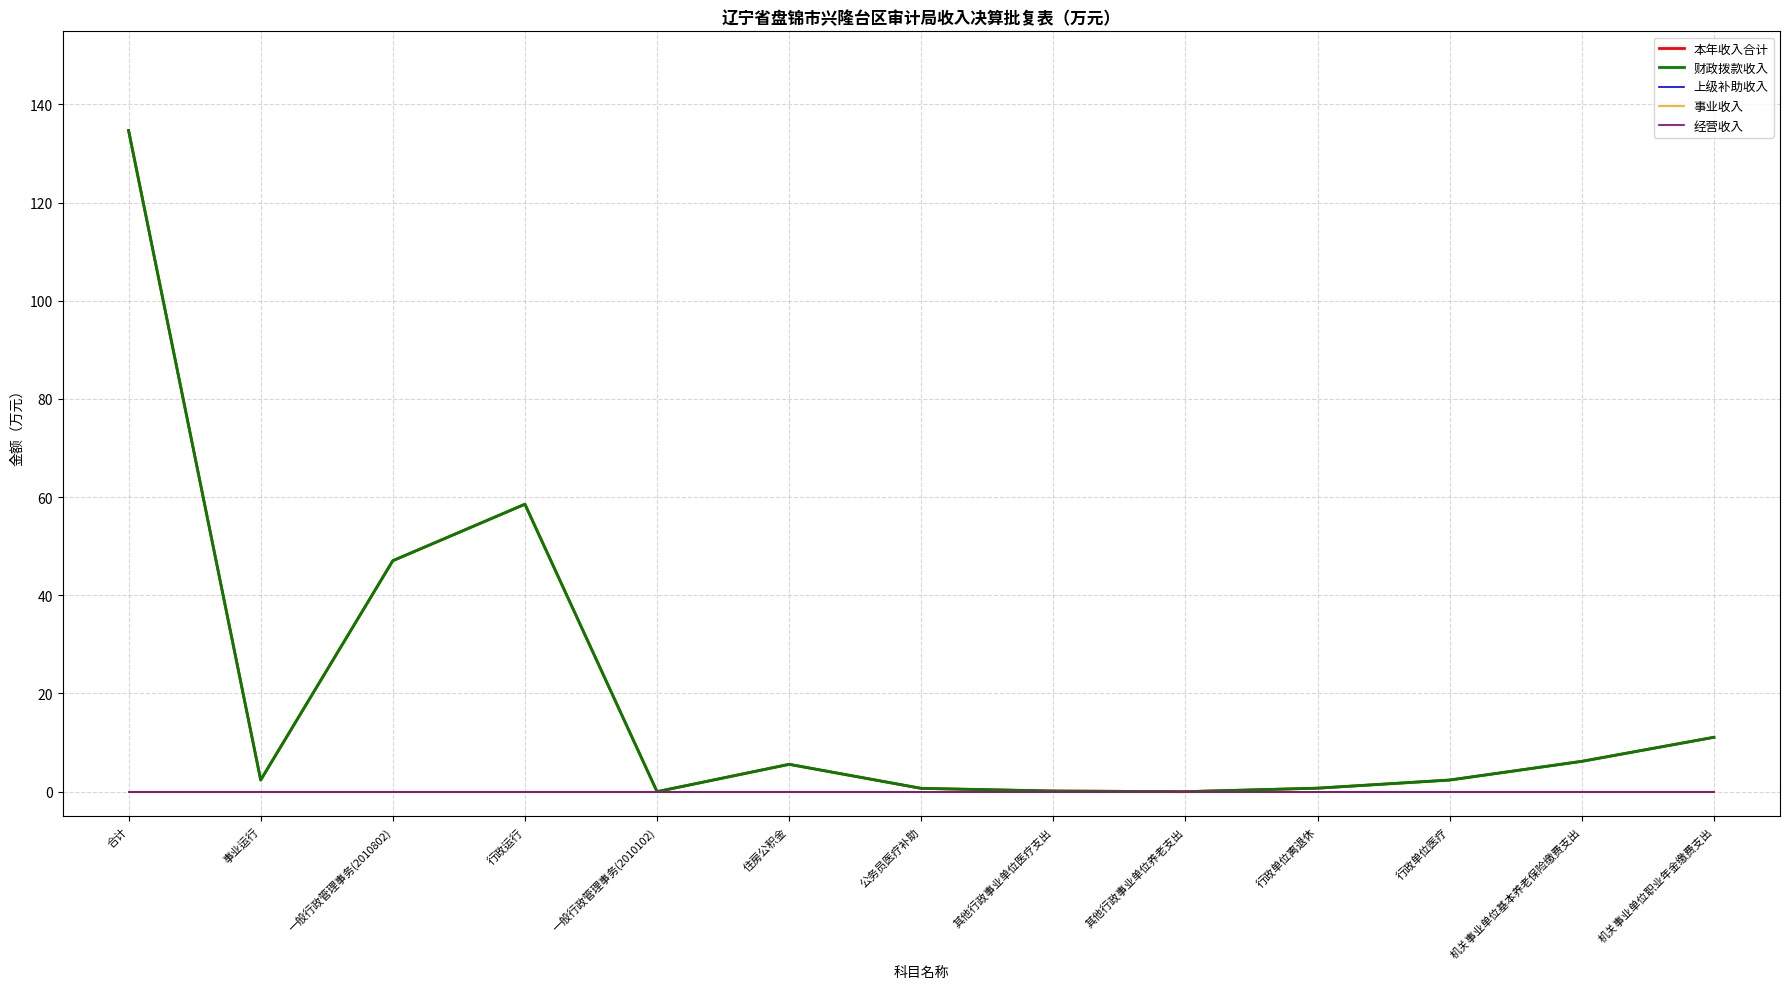

At 一般行政管理事务(2010102), list the series in order from largest to smallest.

本年收入合计, 财政拨款收入, 上级补助收入, 事业收入, 经营收入